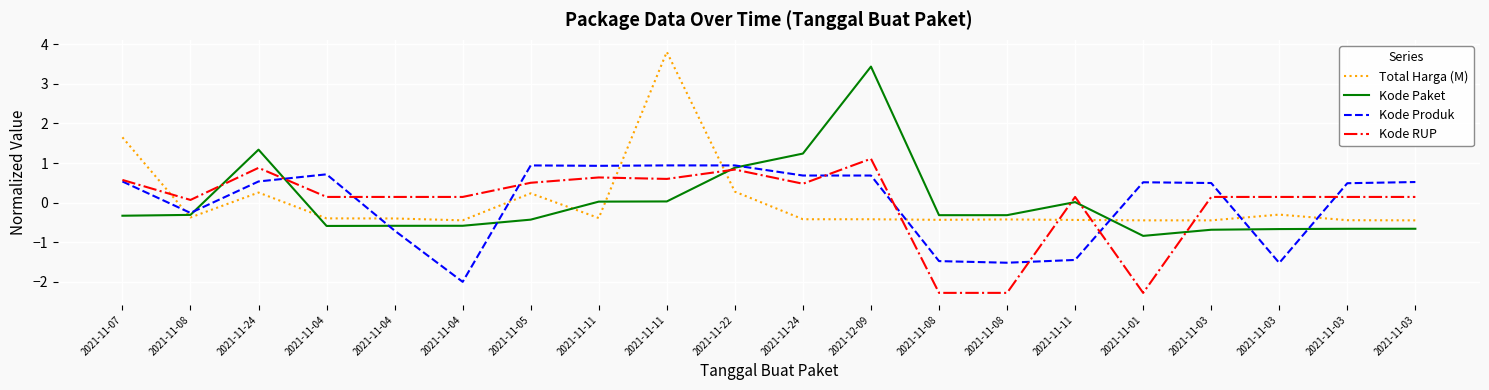

Rank the series at 2021-11-11 from highest to lowest value.

Kode Produk, Kode RUP, Kode Paket, Total Harga (M)